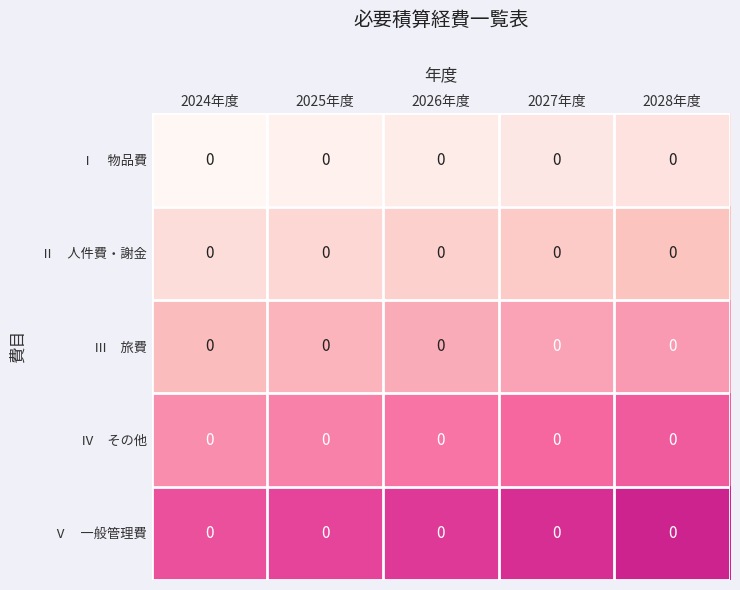

Between 2024年度 and 2025年度, which is larger?

2025年度